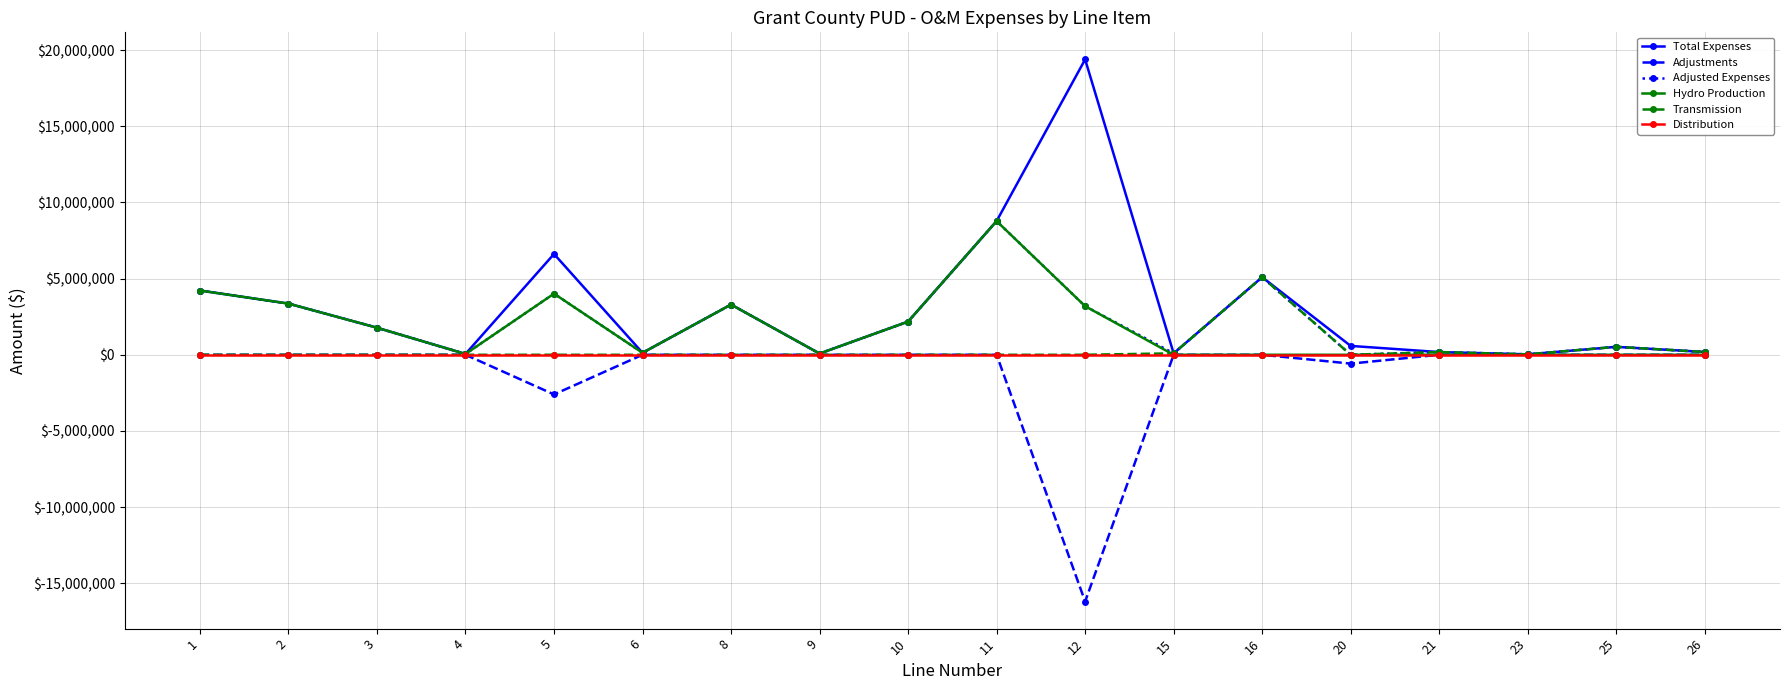

At which category does Total Expenses reach its first local valley?

4